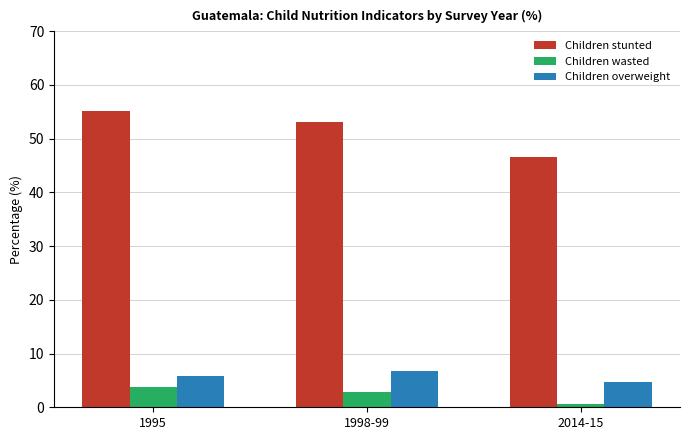

What is the spread (max minus min) of values at 1998-99?

50.2